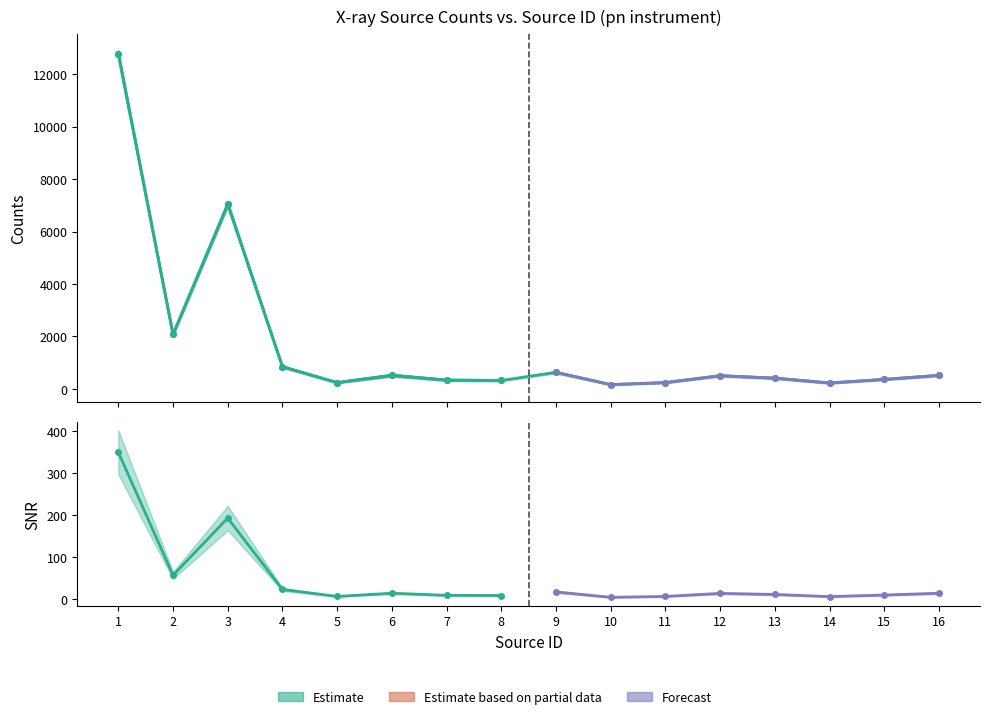

Which has a higher value, 11 or 3?

3